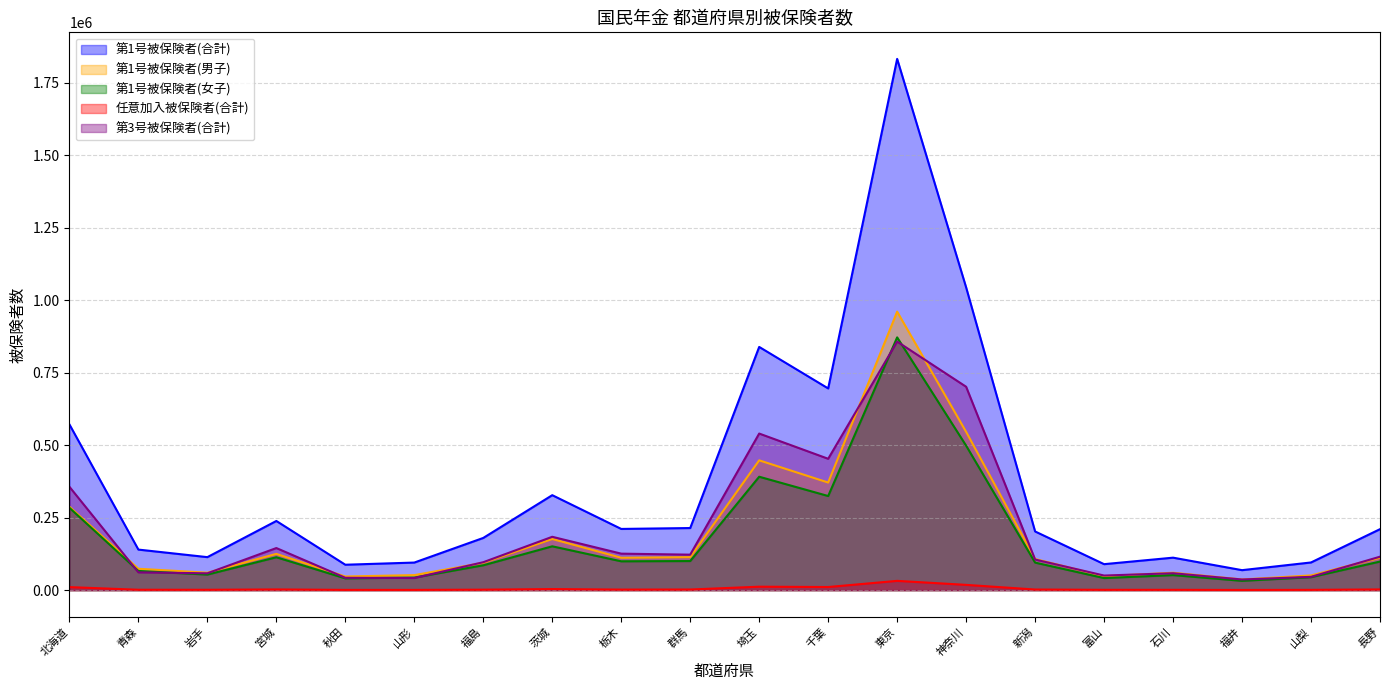

What is the difference between the maximum and minimum values in the 任意加入被保険者(合計) series?

31417